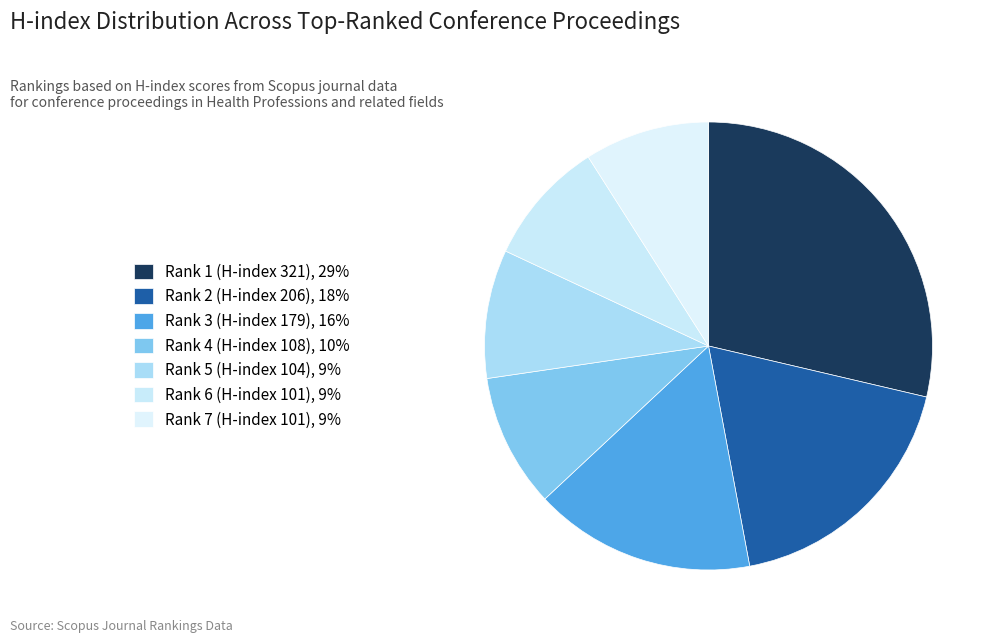

Approximately how many times larger is the value at Rank 2 (H-index 206) compared to Rank 1 (H-index 321)?

0.6